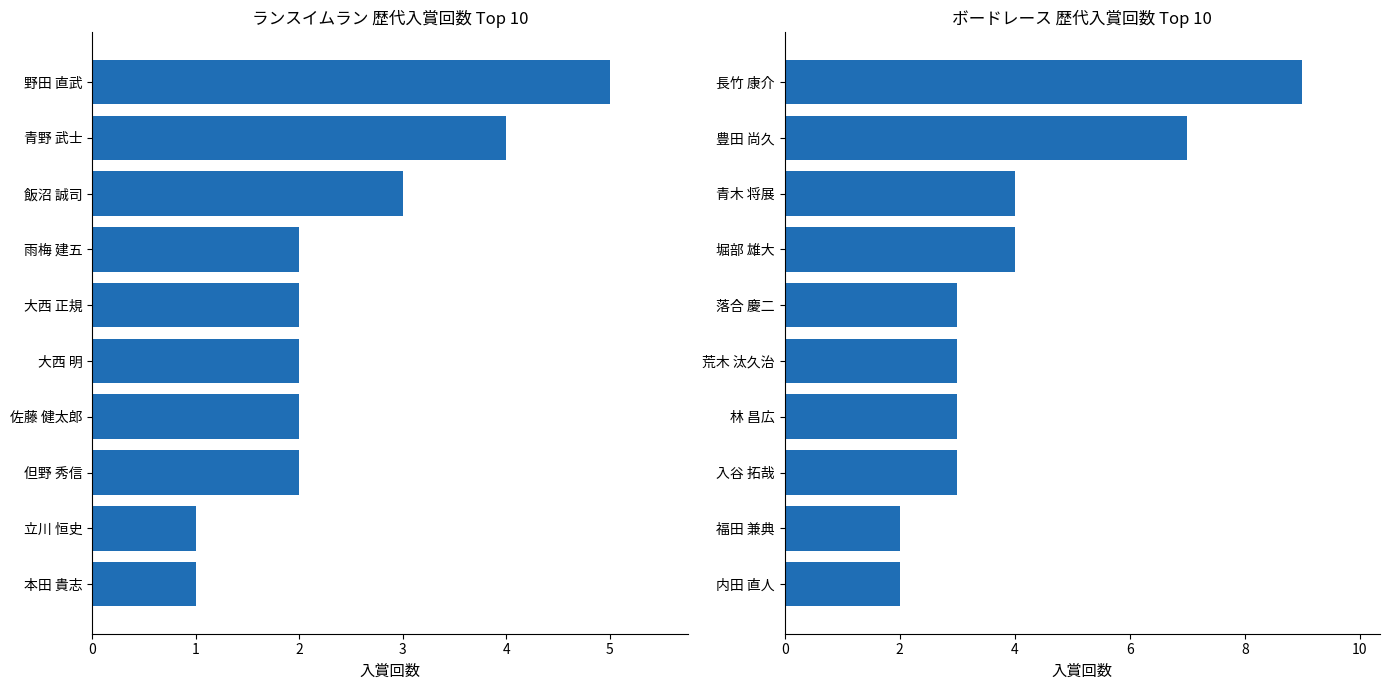

What is the difference between the highest and lowest values at 8?

3